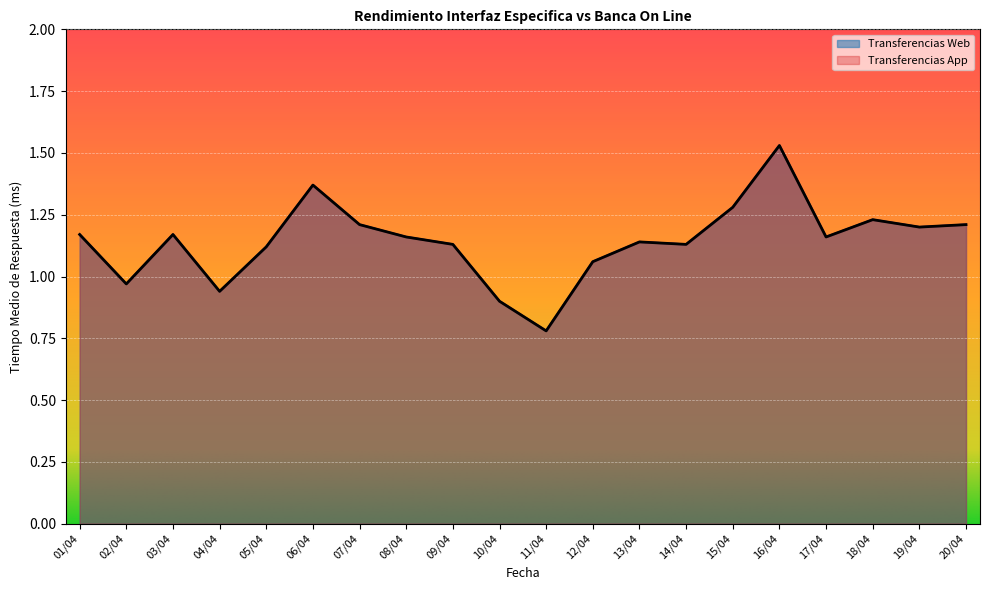

True or false: Transferencias App and Transferencias Web cross at least once.

False